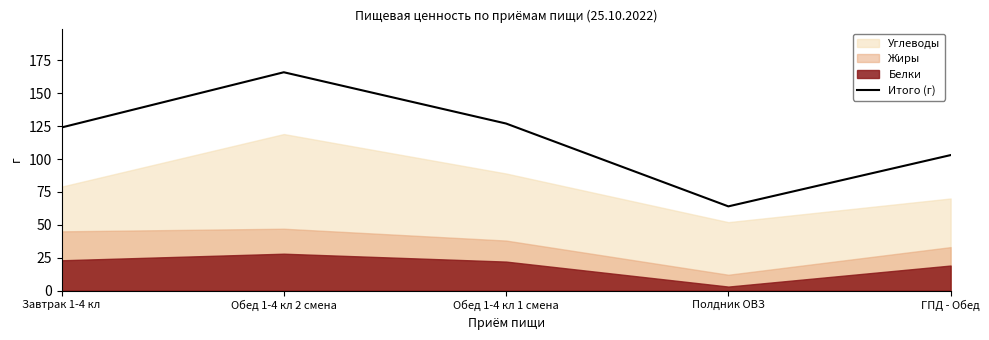

Reading left to right, extract all data points from this chart.

124	166	127	64	103